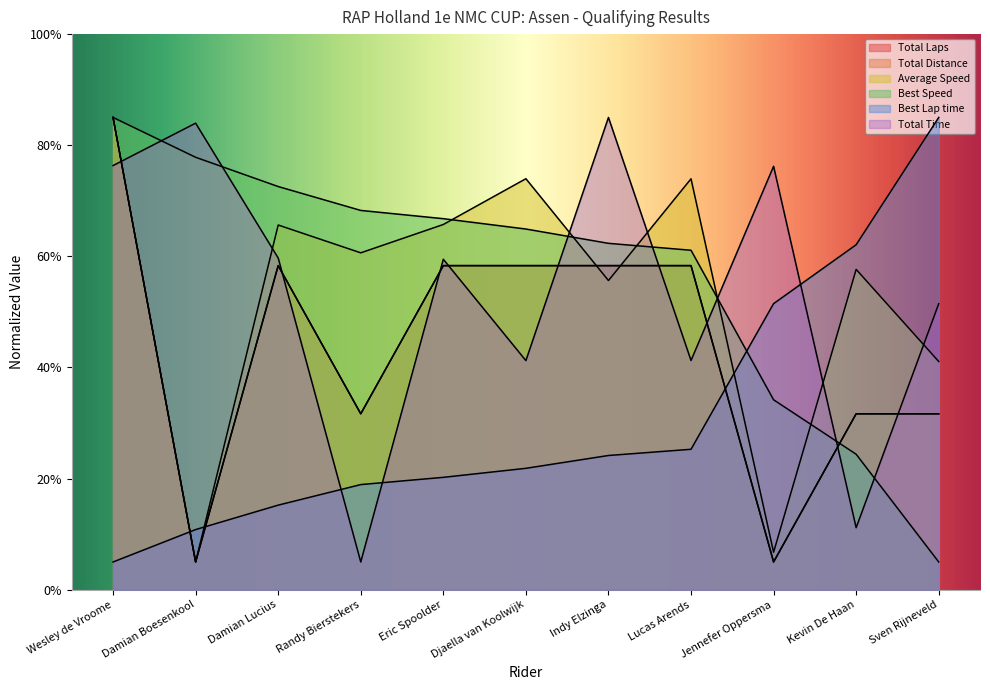

What is the total value across all series at Eric Spoolder?

328.9